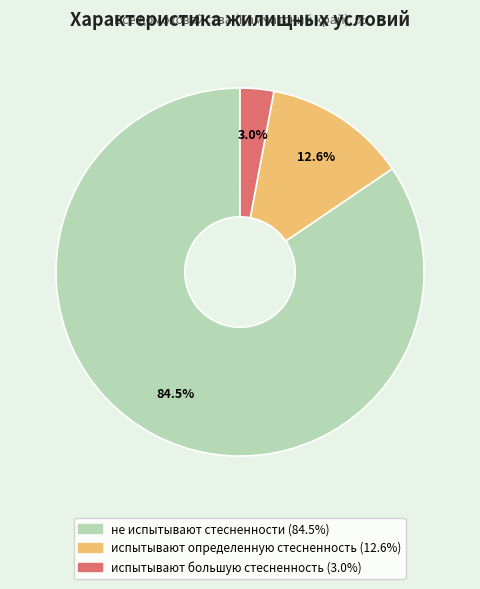

What is the smallest slice in the pie chart?

испытывают большую стесненность